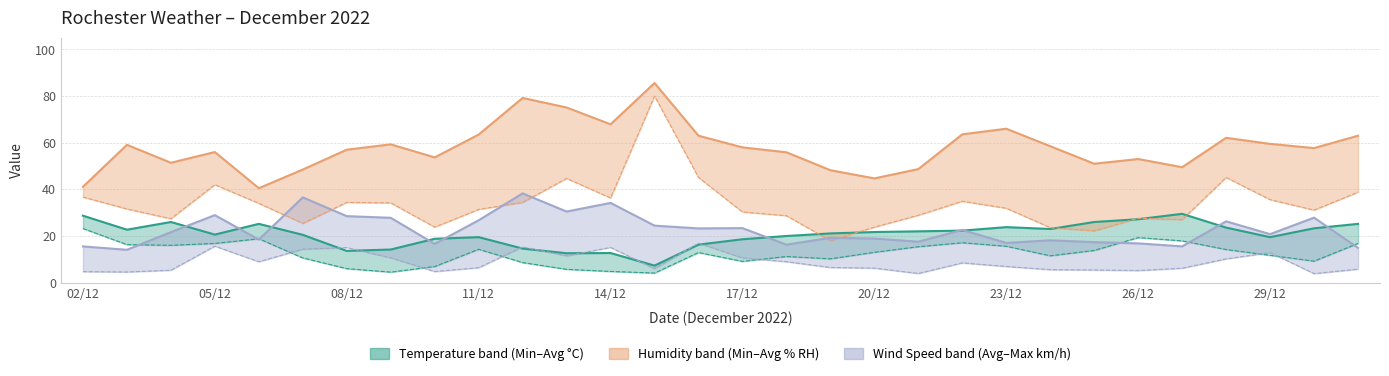

Where is the first local minimum for Min Humidity (% RH)?

04/12